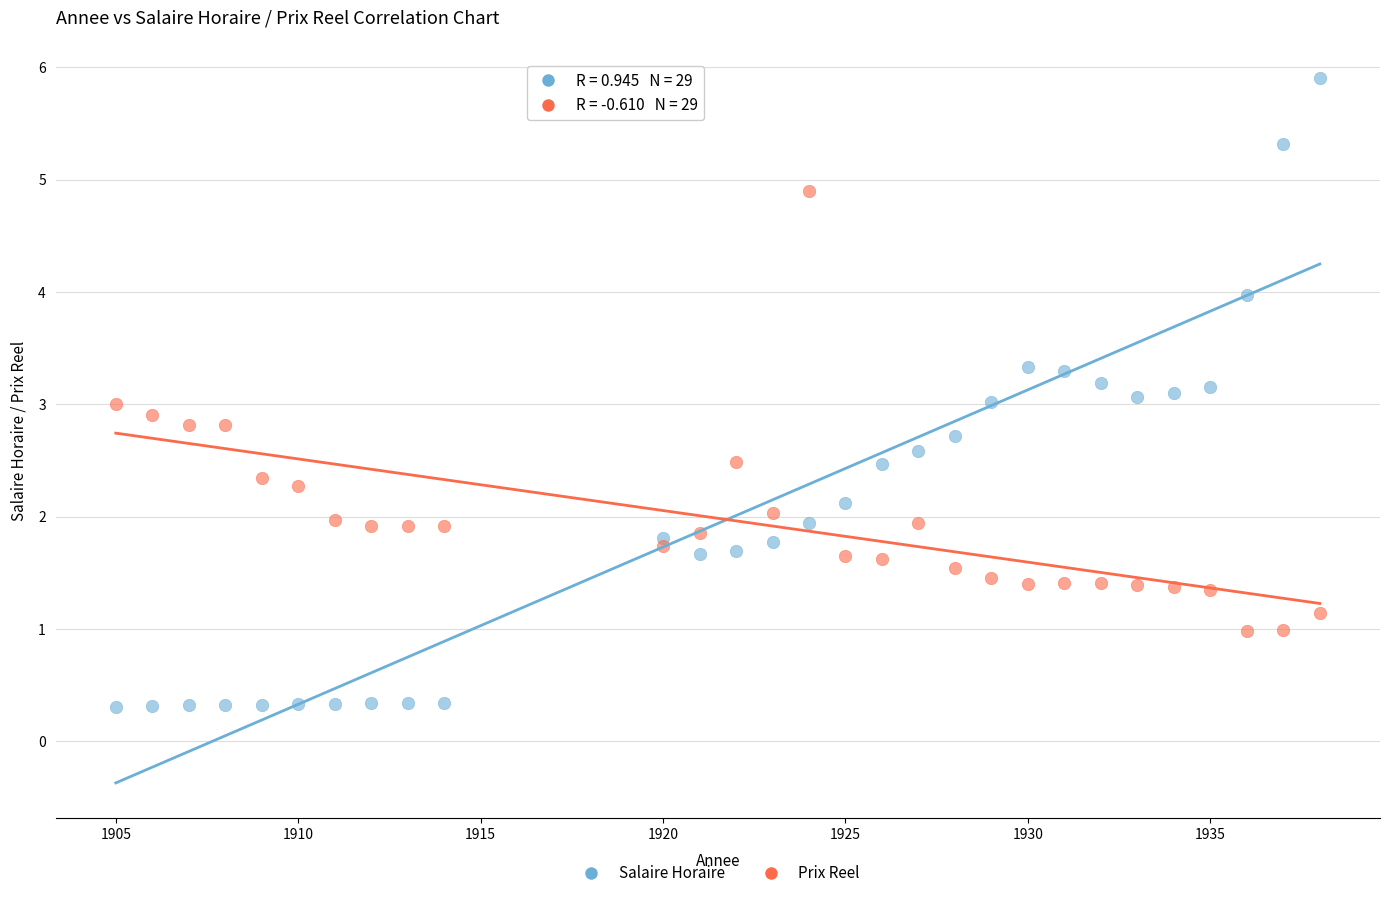

Across all data points, what is the range of Y values (max minus min)?

5.6